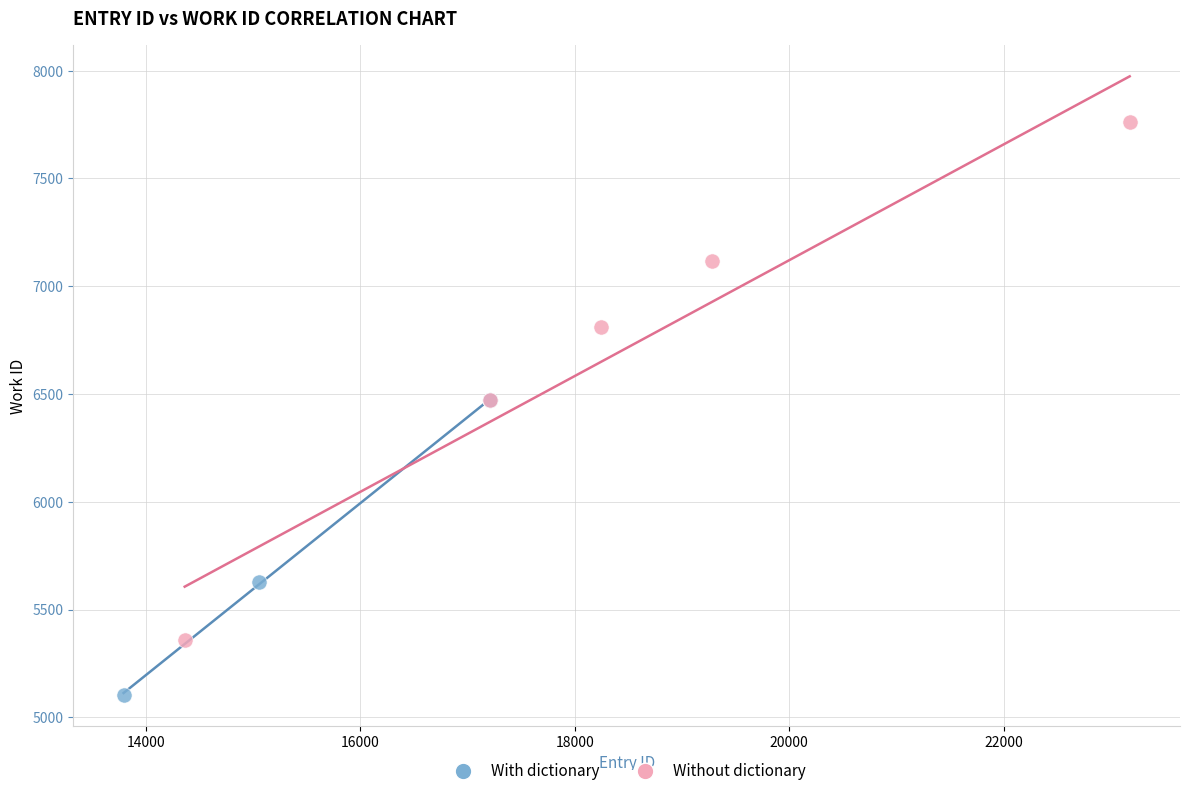

Which series contains the lowest Y value?

With dictionary